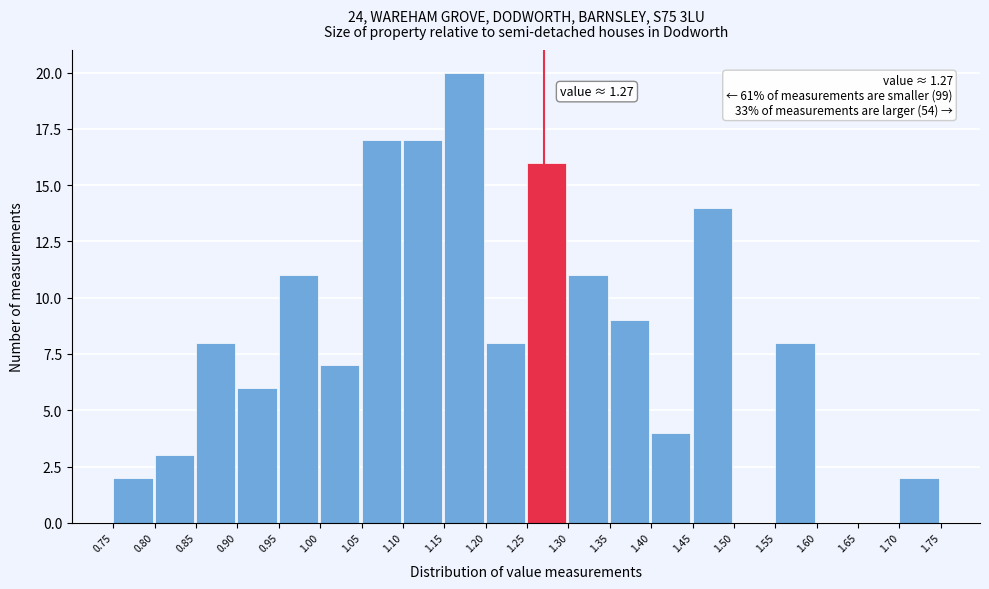

Which range on the x-axis has the tallest bar?

1.15 to 1.20